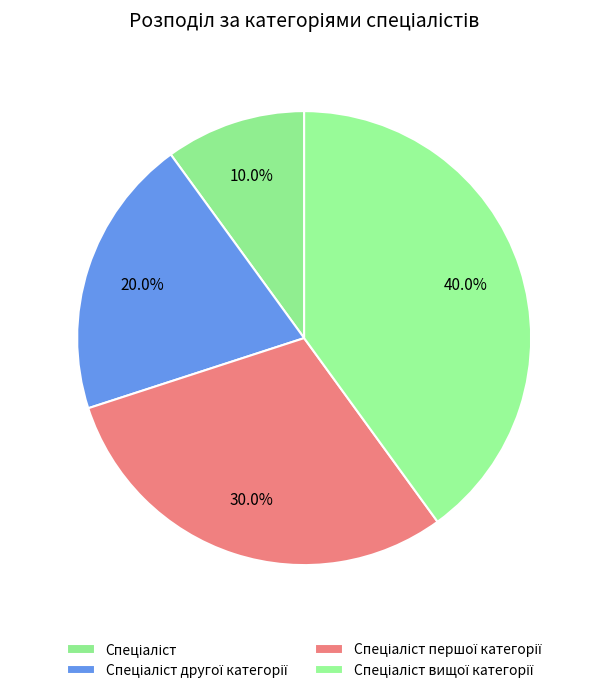

How many slices are in this pie chart?

4